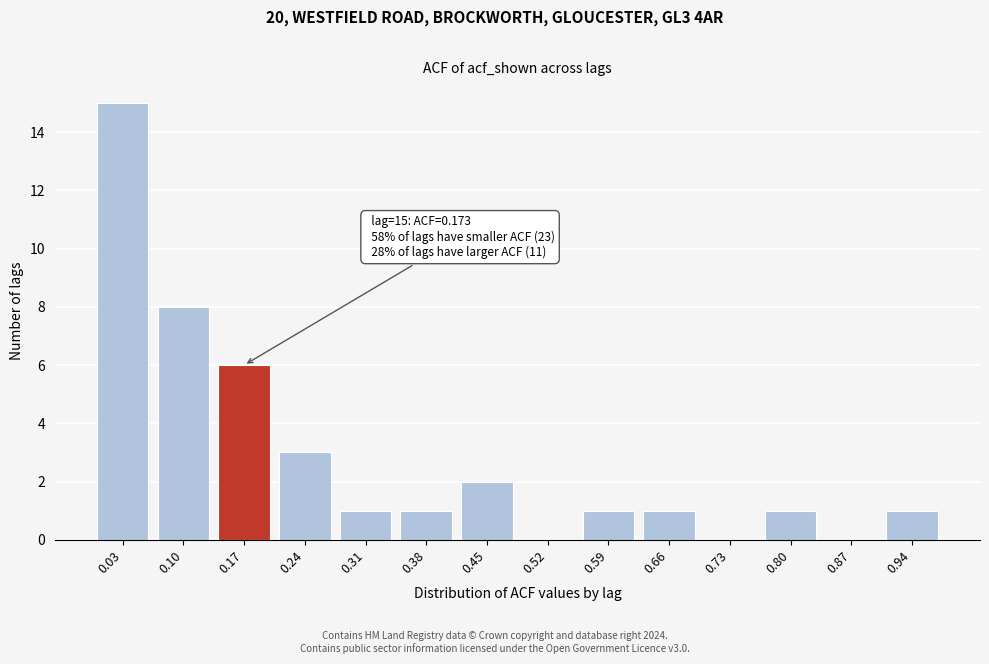

Reading right to left, list all the values displayed in this chart.

0.94=1	0.87=0	0.80=1	0.73=0	0.66=1	0.59=1	0.52=0	0.45=2	0.38=1	0.31=1	0.24=3	0.17=6	0.10=8	0.03=15